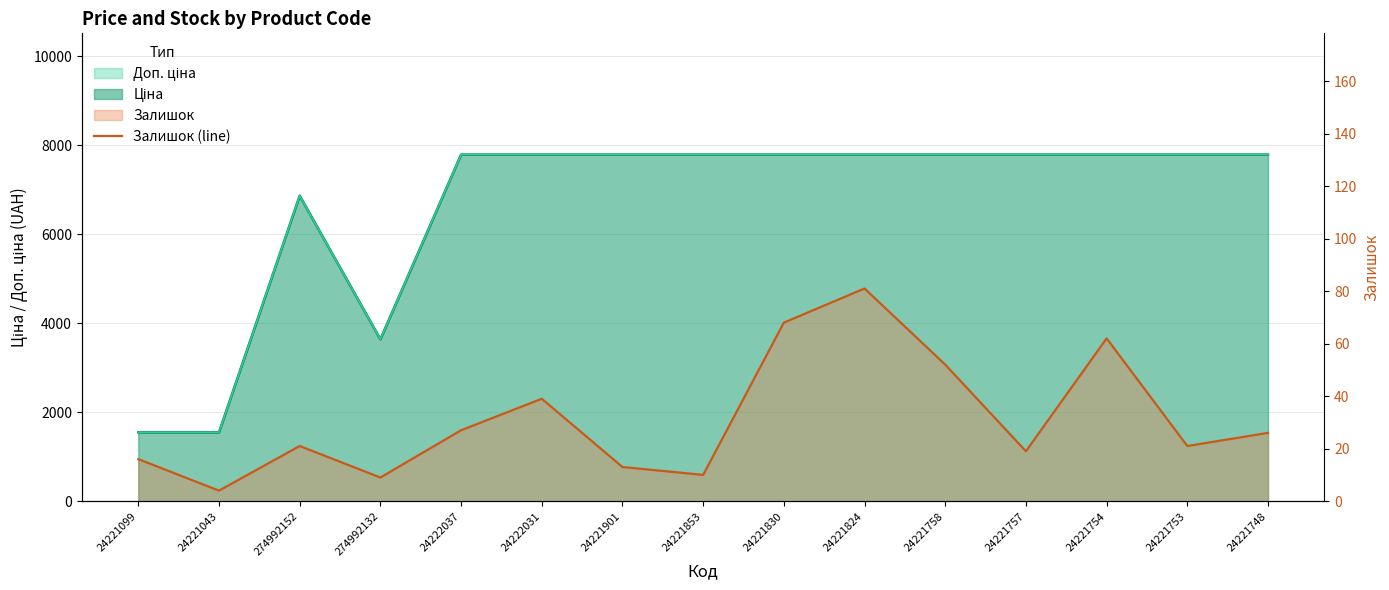

What is the label of the 12th point from the left?

24221757